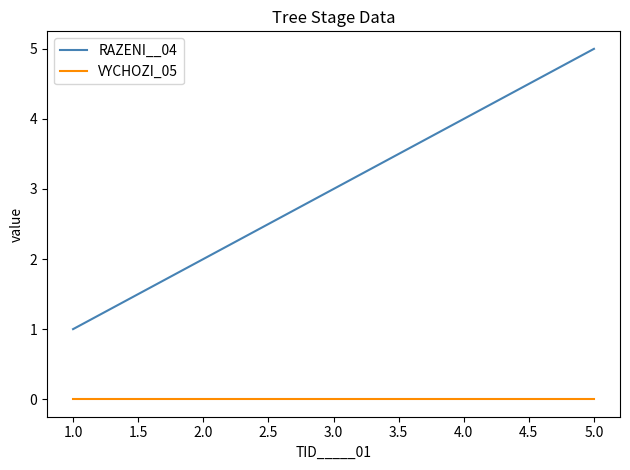

Count the number of data series in this chart.

2